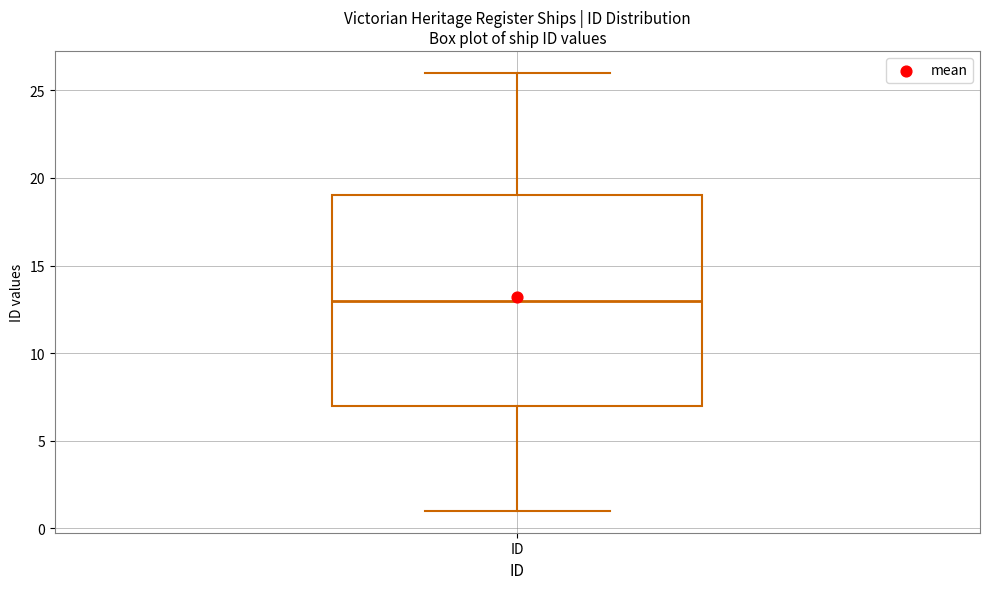

Read this box plot against the y-axis: the position of the median line, the range covered by the box, and the ends of both whiskers. The values are not printed on the chart, so give them approximately, as read against the axis.

median 13, box 7 to 19, whiskers 1 to 26